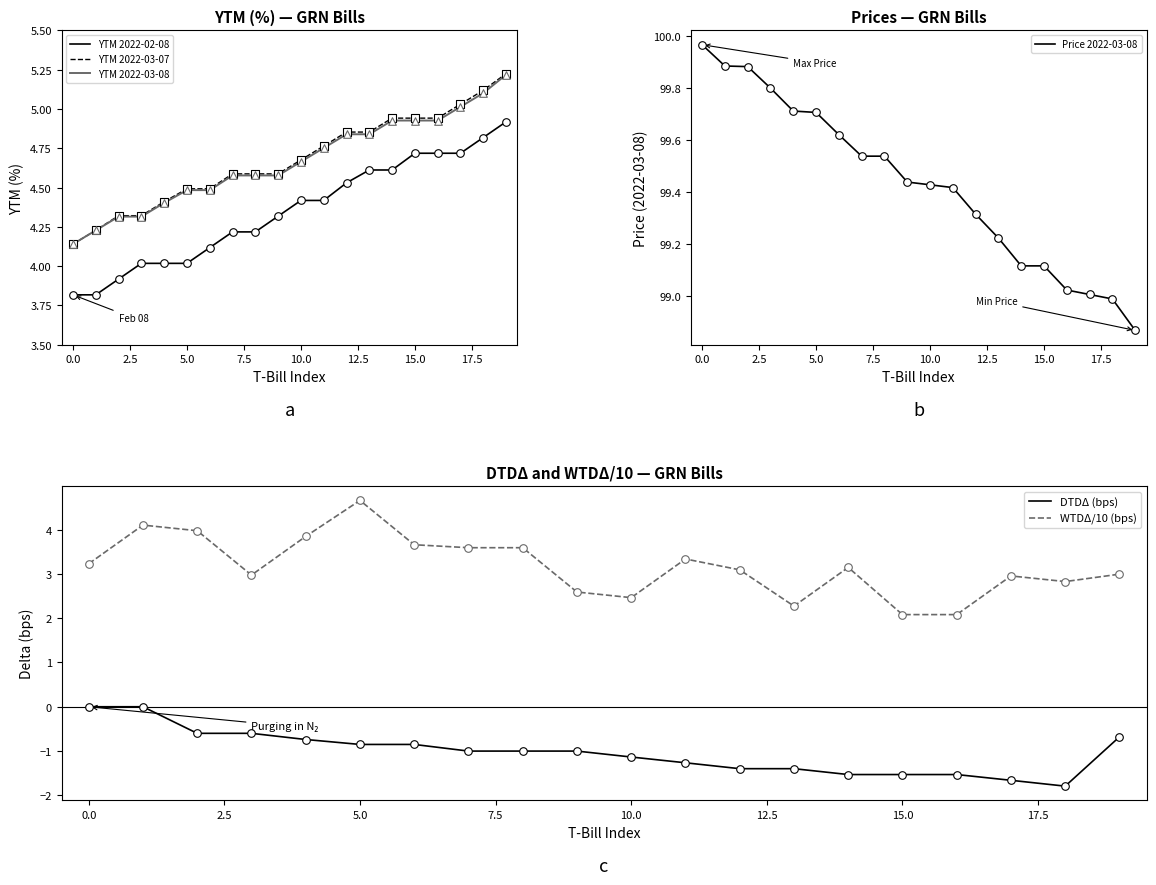

Which series has the widest spread of Y values?

WTDΔ/10 (bps)